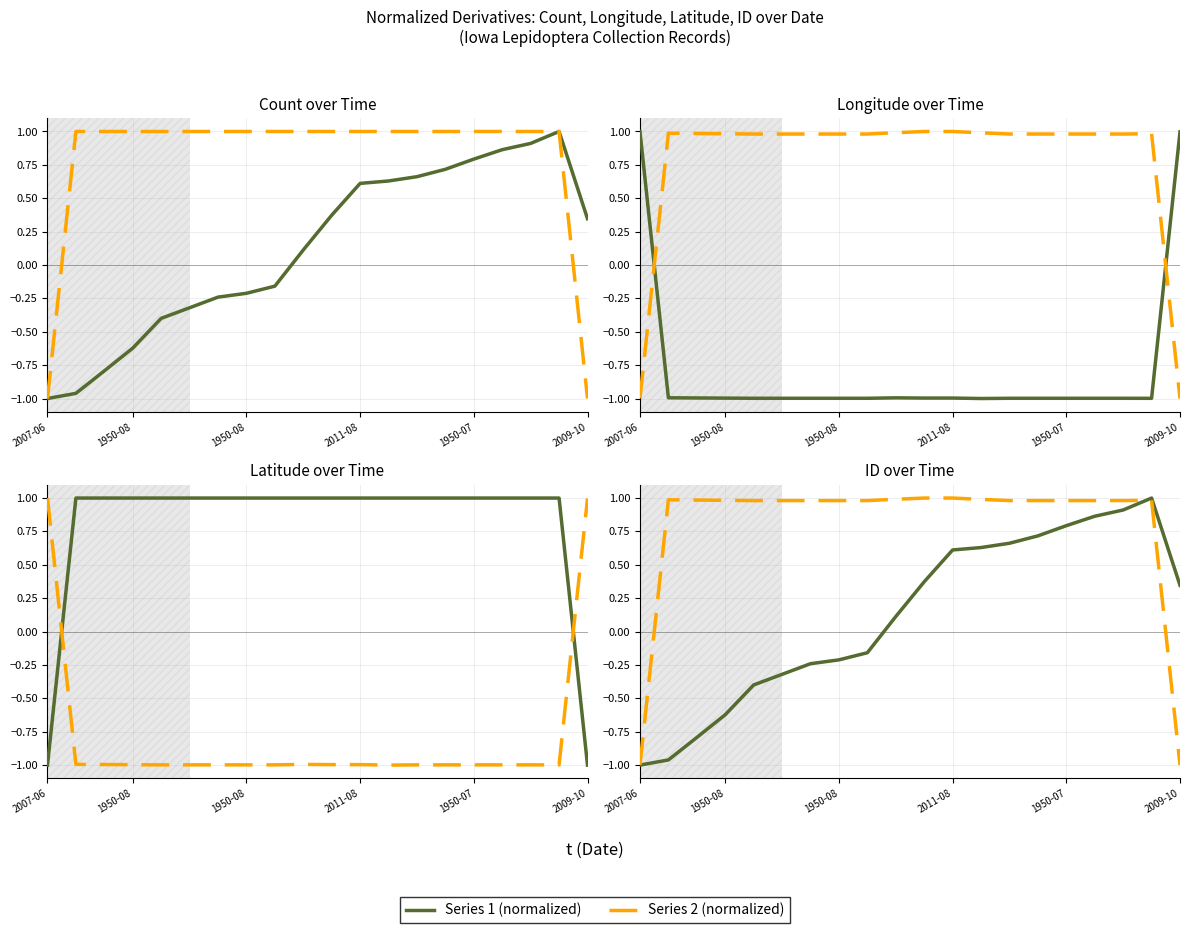

At how many categories does at least one series exceed 0?

20